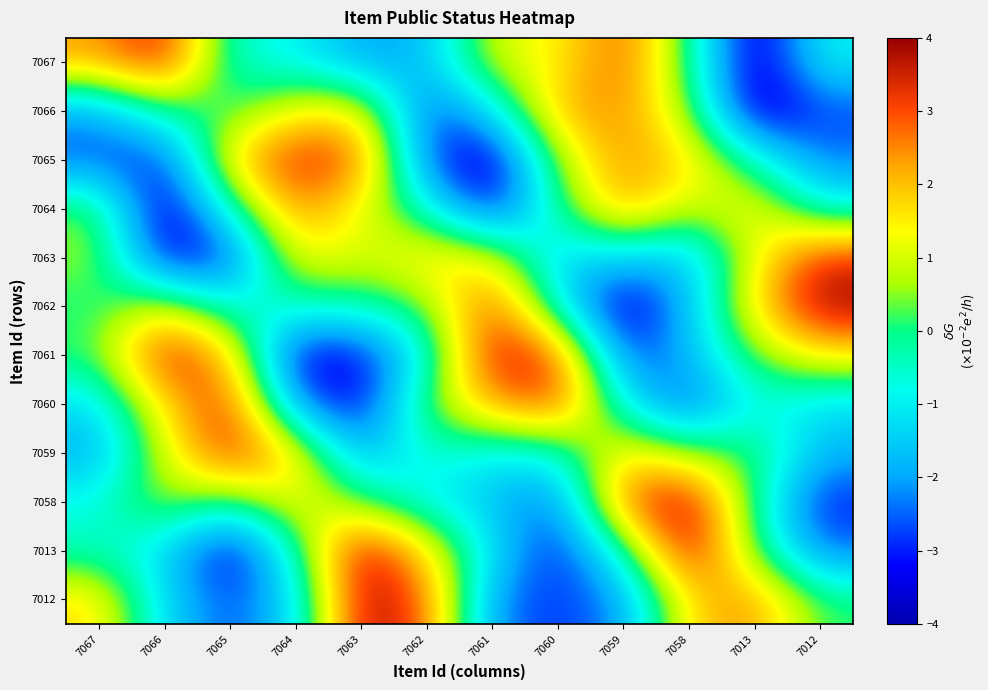

Reading left to right, extract all data points from this chart.

7067: 7067=2.3	7066=3.6	7065=-0.6	7064=-0.9	7063=-2.0	7062=-1.8	7061=1.1	7060=1.4	7059=3.0	7058=0.0	7013=-4.0	7012=-0.9
7066: 7067=-2.1	7066=-0.0	7065=0.1	7064=1.3	7063=1.6	7062=-2.9	7061=-1.2	7060=2.2	7059=2.5	7058=0.6	7013=-4.0	7012=-2.8
7065: 7067=-2.6	7066=-3.1	7065=1.8	7064=3.5	7063=3.0	7062=-2.7	7061=-4.0	7060=0.7	7059=2.4	7058=1.8	7013=-0.5	7012=-2.4
7064: 7067=0.4	7066=-4.0	7065=-0.4	7064=2.6	7063=1.2	7062=-0.6	7061=-3.4	7060=-0.1	7059=2.4	7058=0.7	7013=1.5	7012=-0.8
7063: 7067=0.7	7066=-3.5	7065=-3.0	7064=1.5	7063=0.9	7062=1.8	7061=1.4	7060=-1.5	7059=-1.3	7058=-1.8	7013=1.2	7012=3.4
7062: 7067=-0.0	7066=1.2	7065=-0.8	7064=-0.4	7063=-0.3	7062=0.3	7061=3.2	7060=-0.8	7059=-4.0	7058=-1.7	7013=1.7	7012=4.0
7061: 7067=0.2	7066=3.7	7065=2.1	7064=-3.6	7063=-3.3	7062=-0.9	7061=3.7	7060=3.2	7059=-2.8	7058=-1.9	7013=0.4	7012=1.6
7060: 7067=-1.3	7066=1.7	7065=3.5	7064=-2.3	7063=-3.5	7062=0.4	7061=2.3	7060=3.2	7059=-1.0	7058=-2.8	7013=-0.6	7012=-1.3
7059: 7067=-1.9	7066=1.0	7065=3.5	7064=1.7	7063=-2.1	7062=-0.4	7061=-1.1	7060=-0.8	7059=1.7	7058=0.5	7013=0.3	7012=-1.8
7058: 7067=-0.7	7066=0.8	7065=-0.2	7064=1.5	7063=0.2	7062=-1.0	7061=-1.6	7060=-2.6	7059=2.9	7058=4.0	7013=-0.2	7012=-3.1
7013: 7067=-0.5	7066=-1.3	7065=-3.7	7064=-0.4	7063=4.0	7062=1.6	7061=-1.2	7060=-3.2	7059=-0.5	7058=4.0	7013=0.2	7012=-2.5
7012: 7067=1.7	7066=-1.3	7065=-2.7	7064=-1.4	7063=4.0	7062=3.0	7061=-2.3	7060=-2.9	7059=-2.2	7058=1.8	7013=2.5	7012=0.1